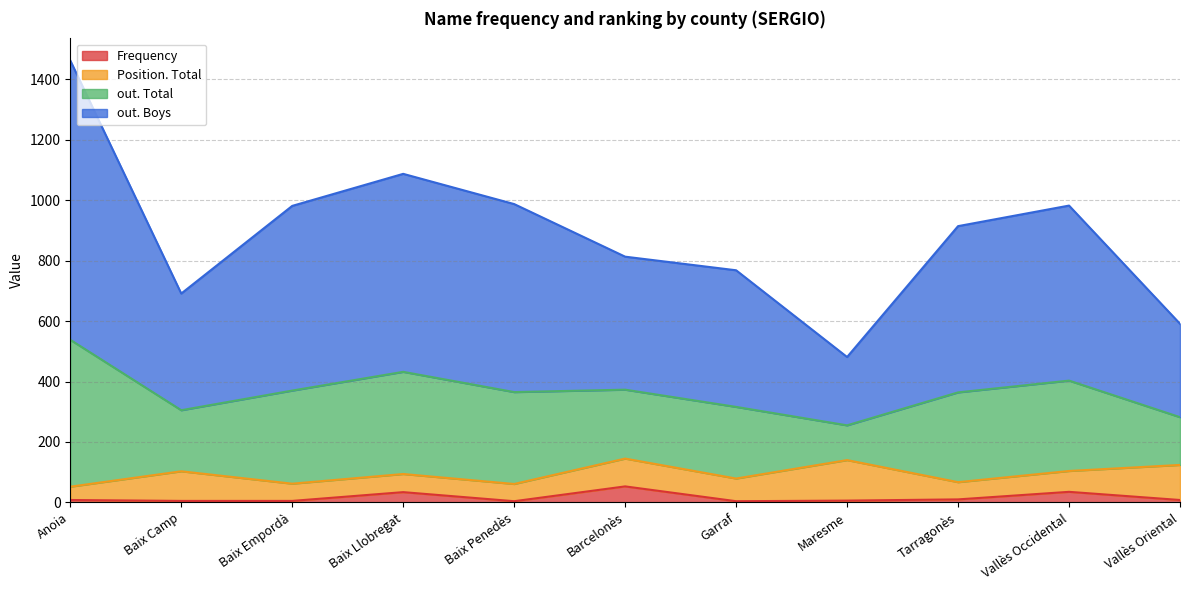

Which category has the lowest value across all series?

Baix Penedès